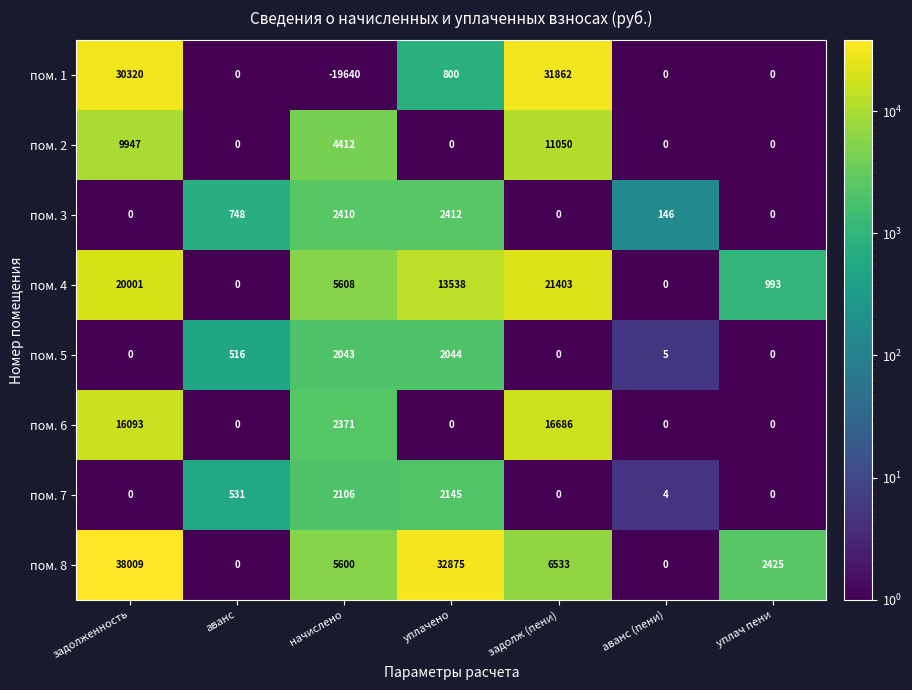

What is the difference between the highest and lowest values at аванс (пени)?

146